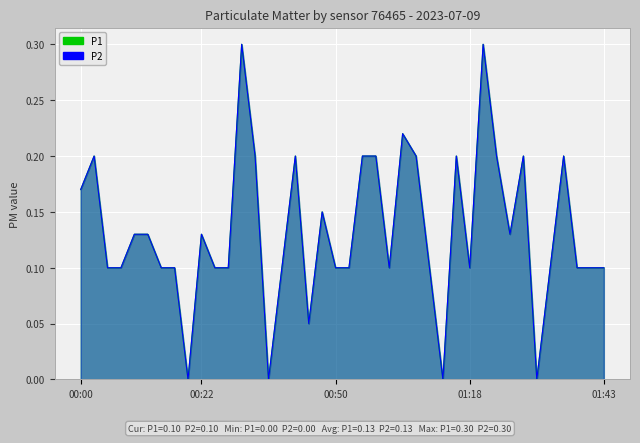

What is the value of the P2 point at the 10th from the left?

0.1